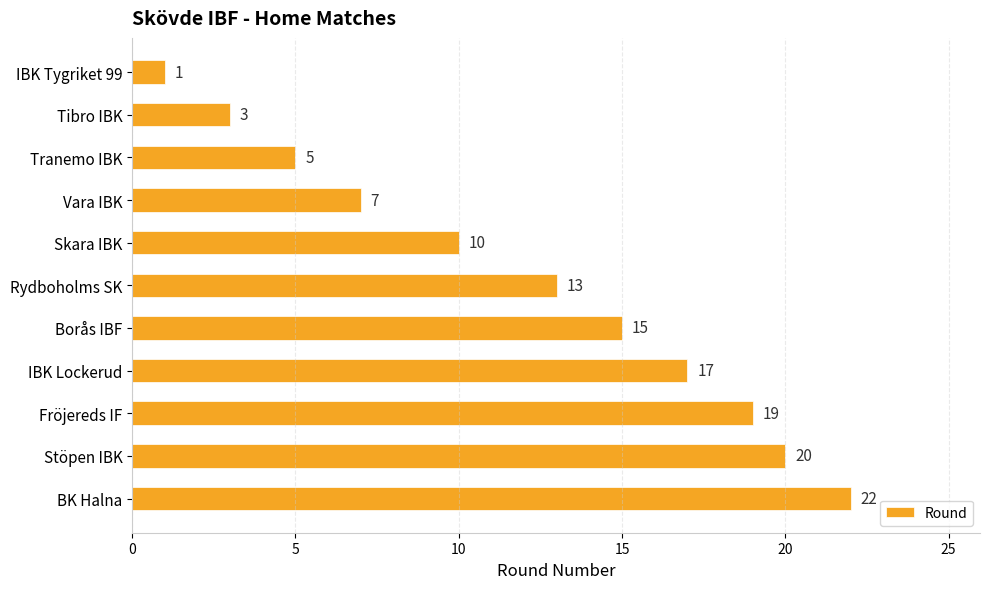

What is the ratio of the value at BK Halna to the value at IBK Lockerud?

1.3